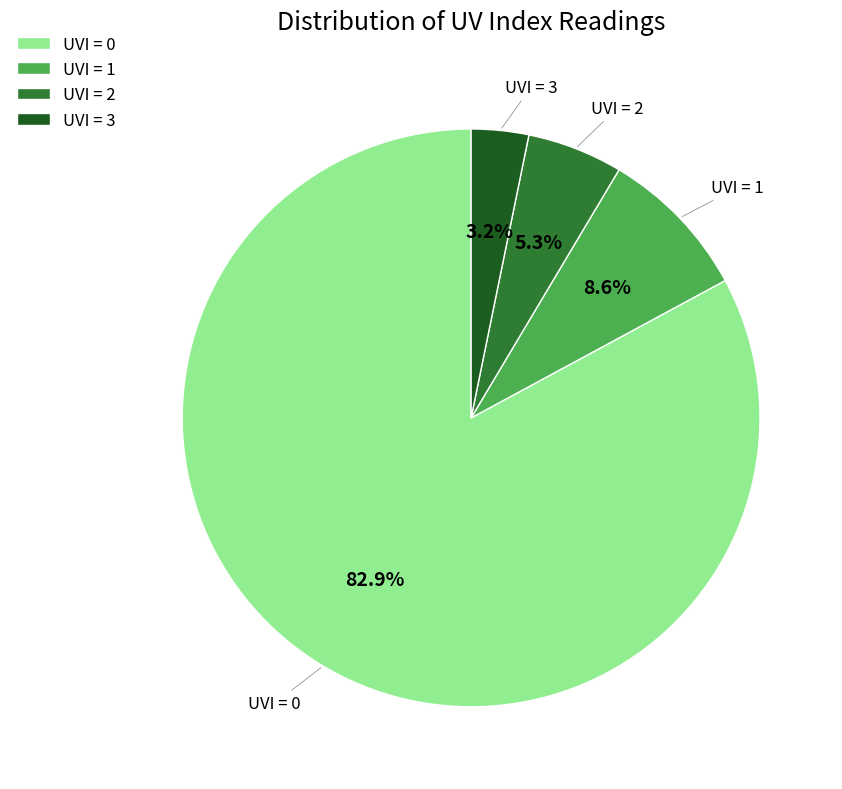

Rank the categories by value from lowest to highest.

UVI = 3, UVI = 2, UVI = 1, UVI = 0